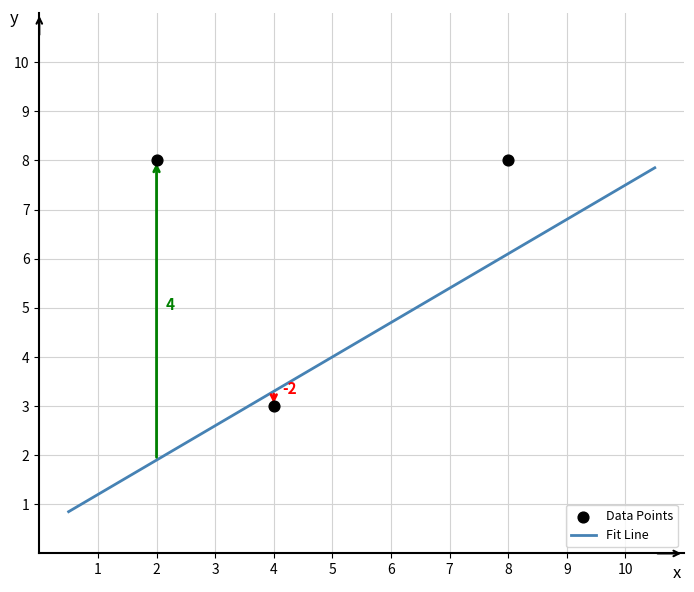

What Y value in the scatter plot is closest to 5?

3